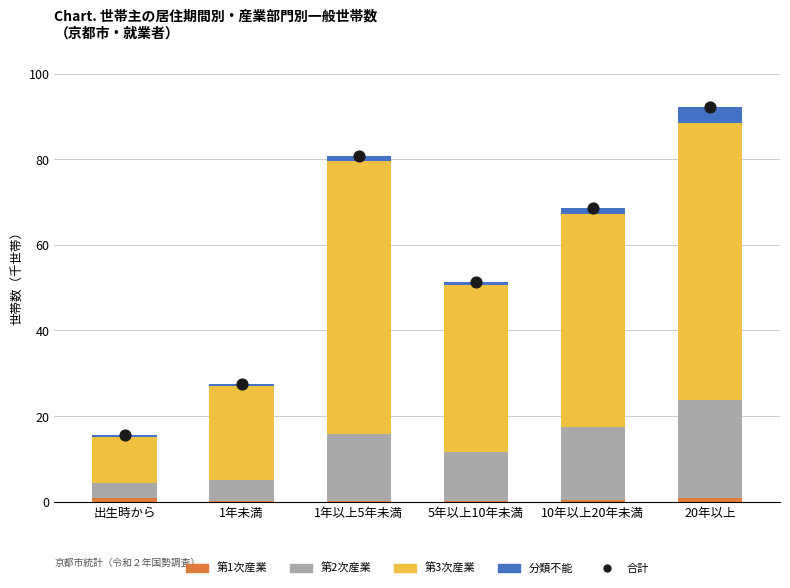

Which series contains the lowest Y value?

第1次産業